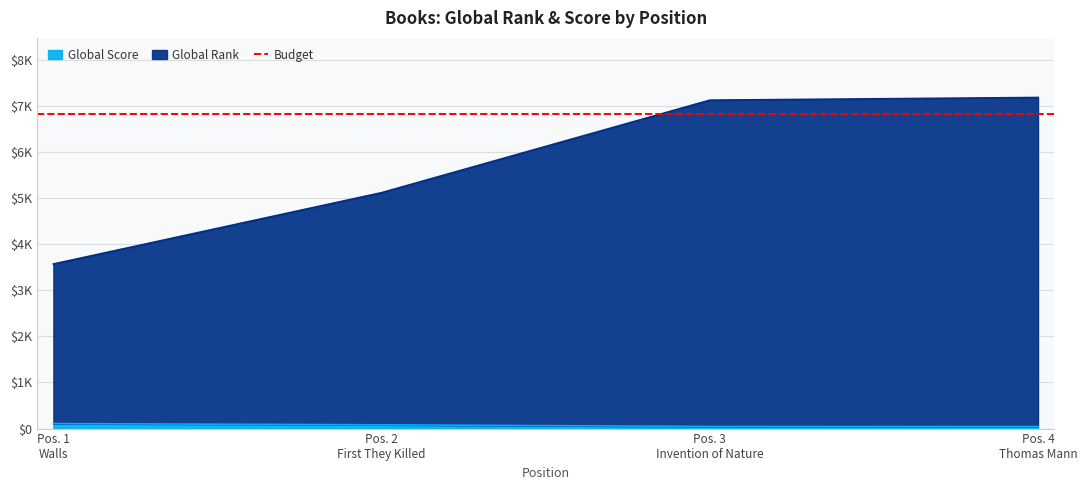

What is the sum of the Global Score values at Pos. 2 First They Killed and Pos. 4 Thomas Mann?

127